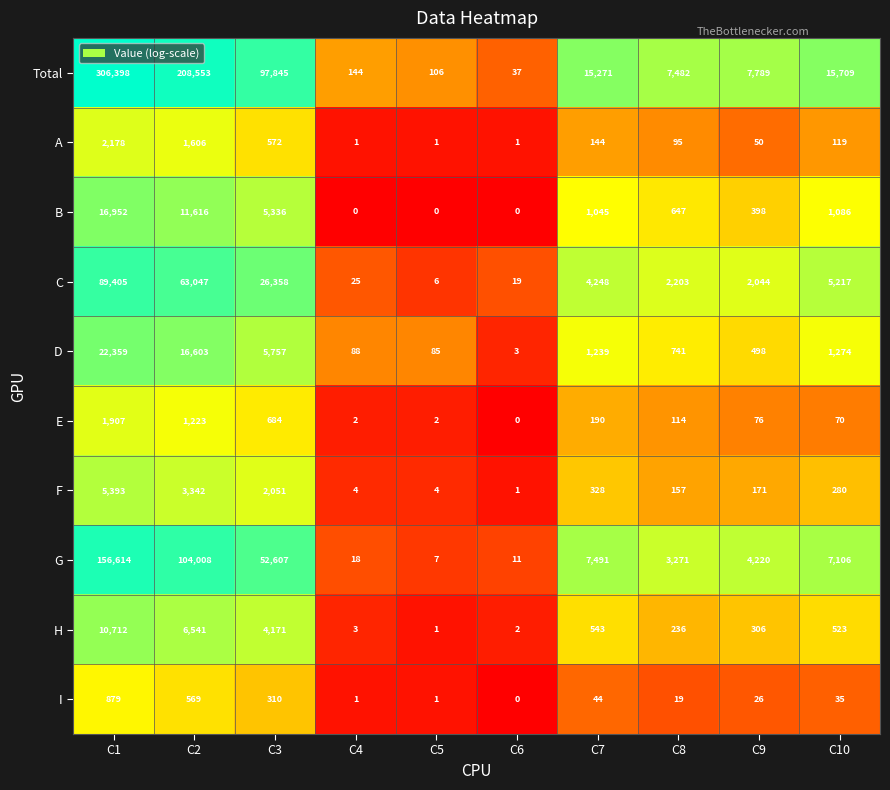

What is the difference between the H values at C1 and C9?

10406